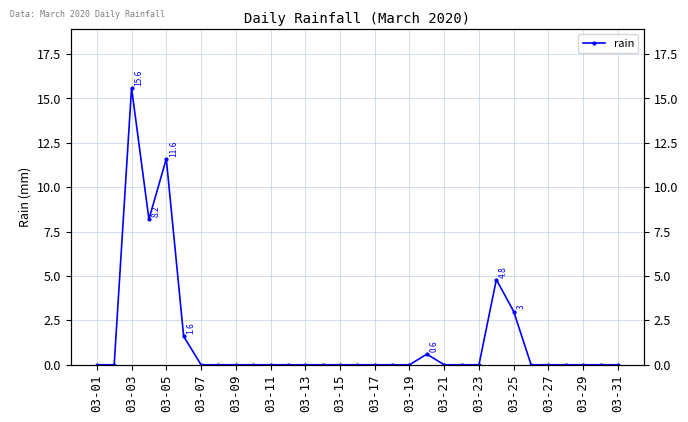

Which has a higher value, 03-19 or 03-03?

03-03